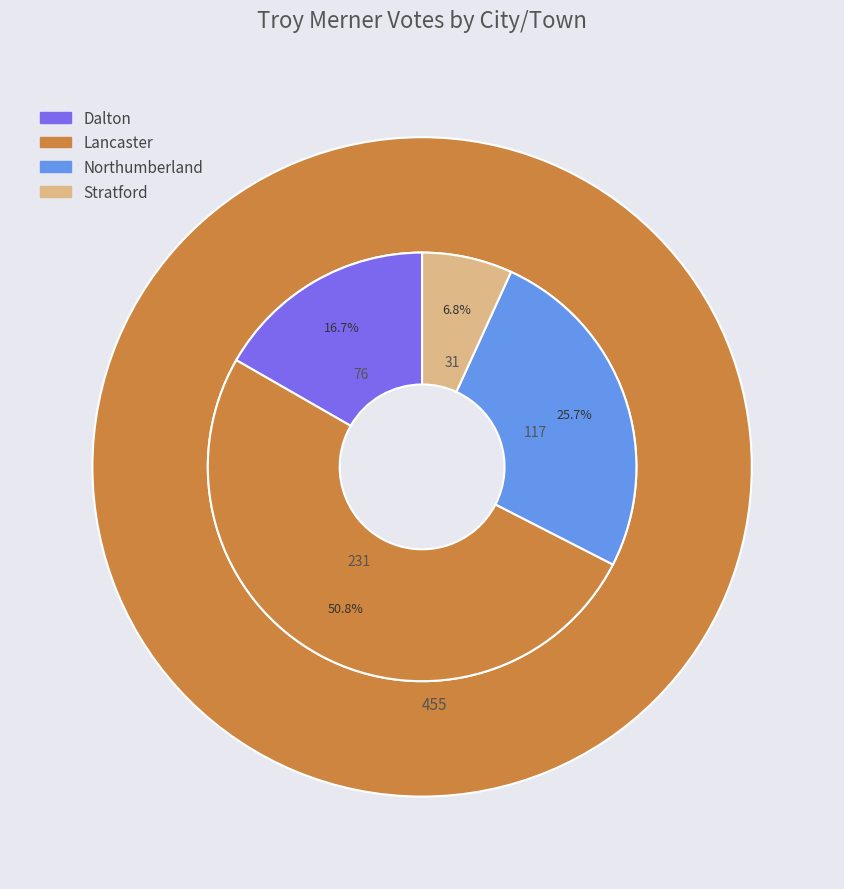

What is the smallest slice in the pie chart?

Stratford